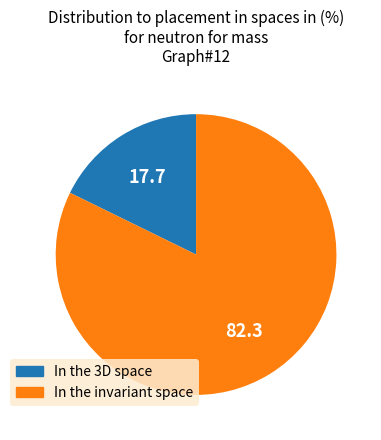

Is there a majority slice in this chart?

Yes